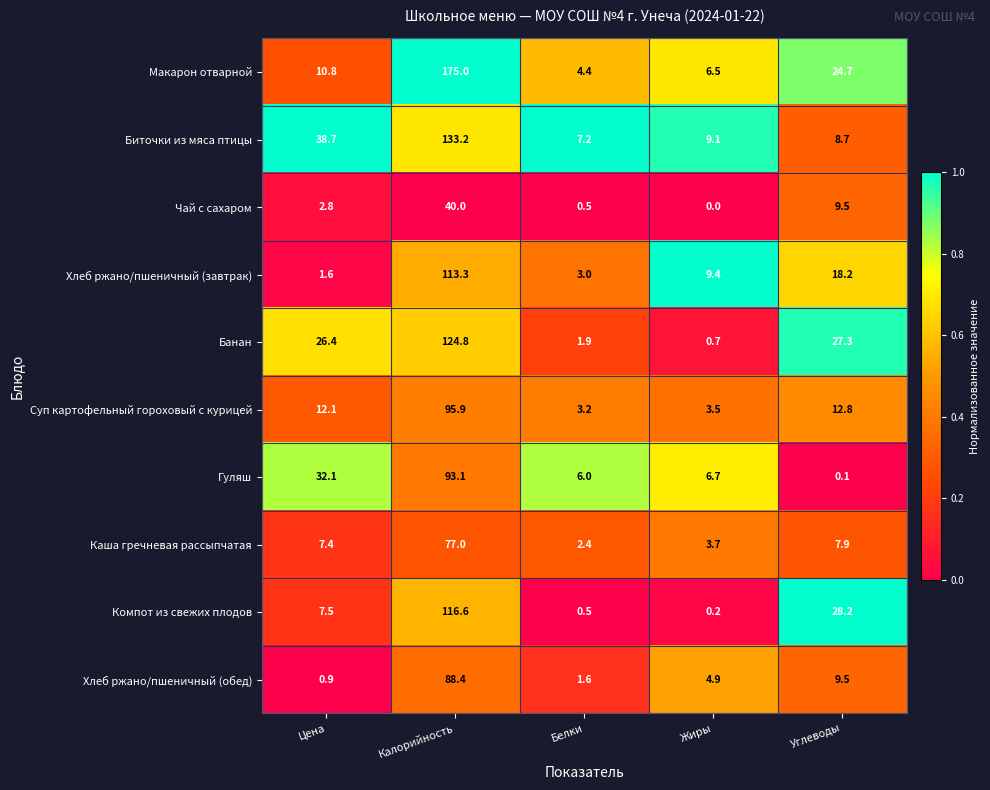

What is the maximum value shown in the chart?

175.0